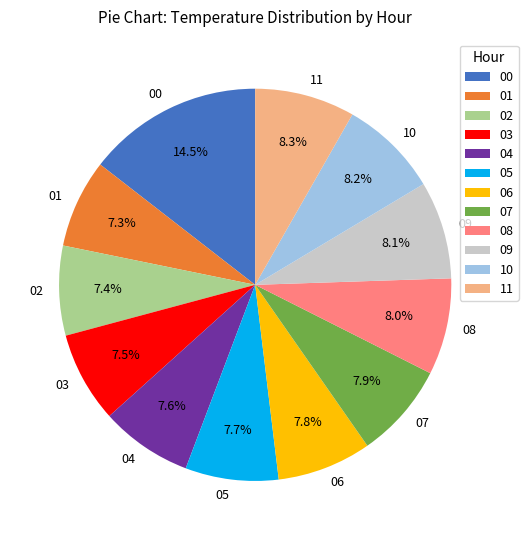

Is there a majority slice in this chart?

No